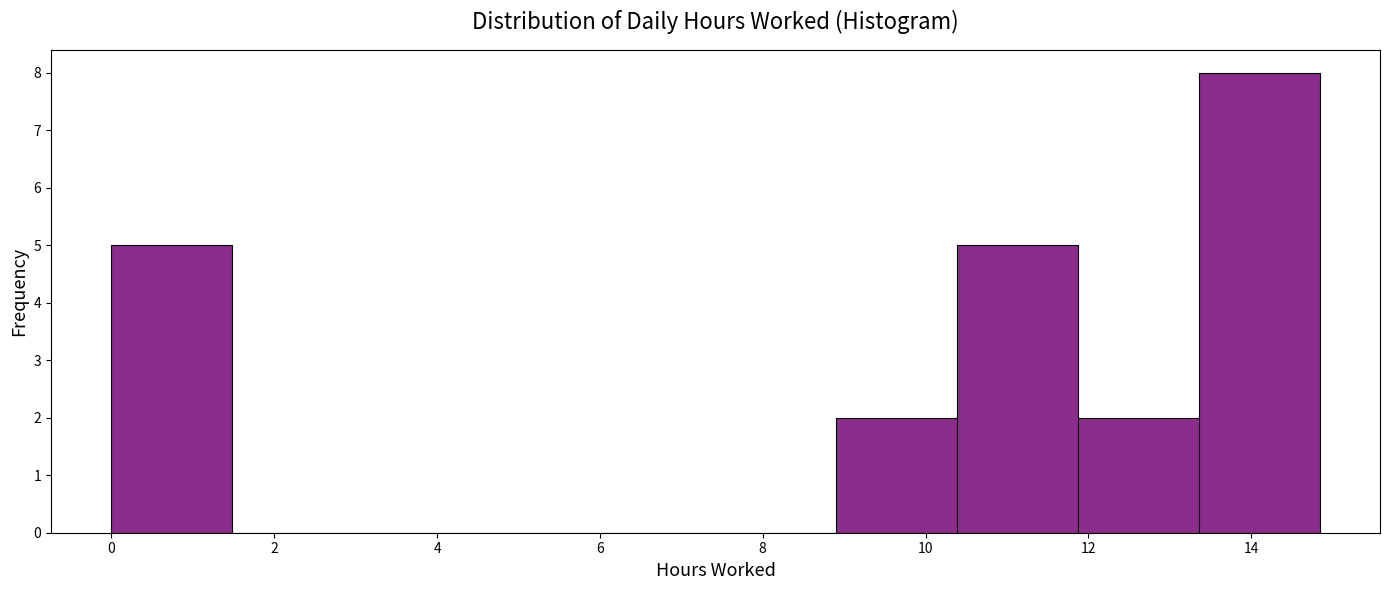

Reading left to right, transcribe this chart: for each bar, give the range it covers on the x-axis and its height. Neither the bar edges nor the heights are printed on the chart, so give them approximately, as read against the axes.

0.0 to 1.4: 5
1.4 to 3.0: 0
3.0 to 4.4: 0
4.4 to 6.0: 0
6.0 to 7.4: 0
7.4 to 9.0: 0
9.0 to 10.4: 2
10.4 to 11.8: 5
11.8 to 13.4: 2
13.4 to 14.8: 8